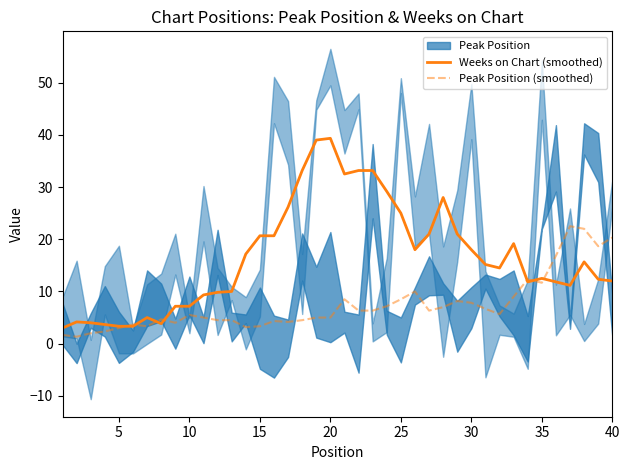

What is the difference between the second highest and second lowest values in the Peak Position (smoothed) series?

20.3